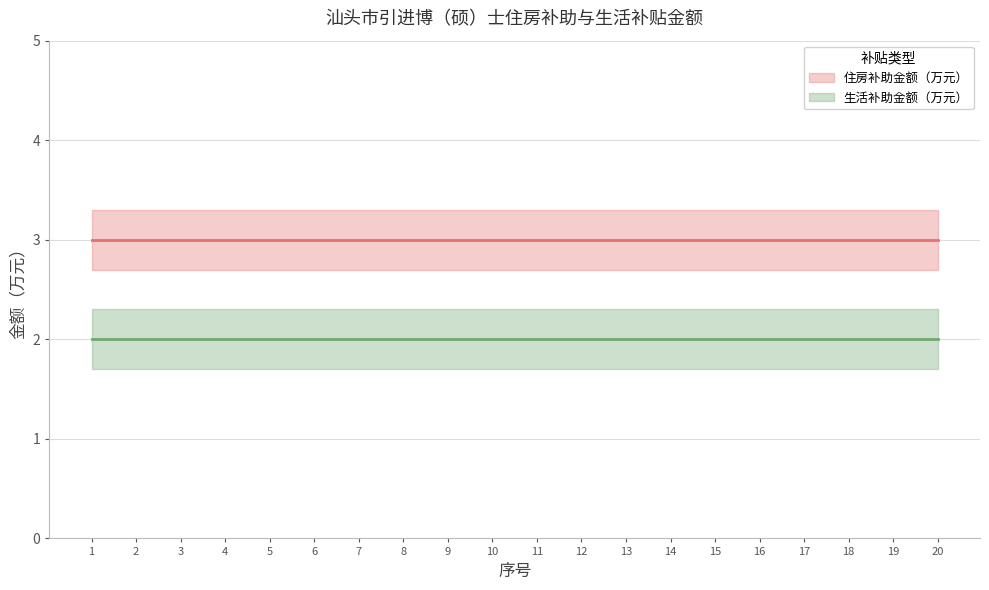

At how many categories does at least one series exceed 2?

20